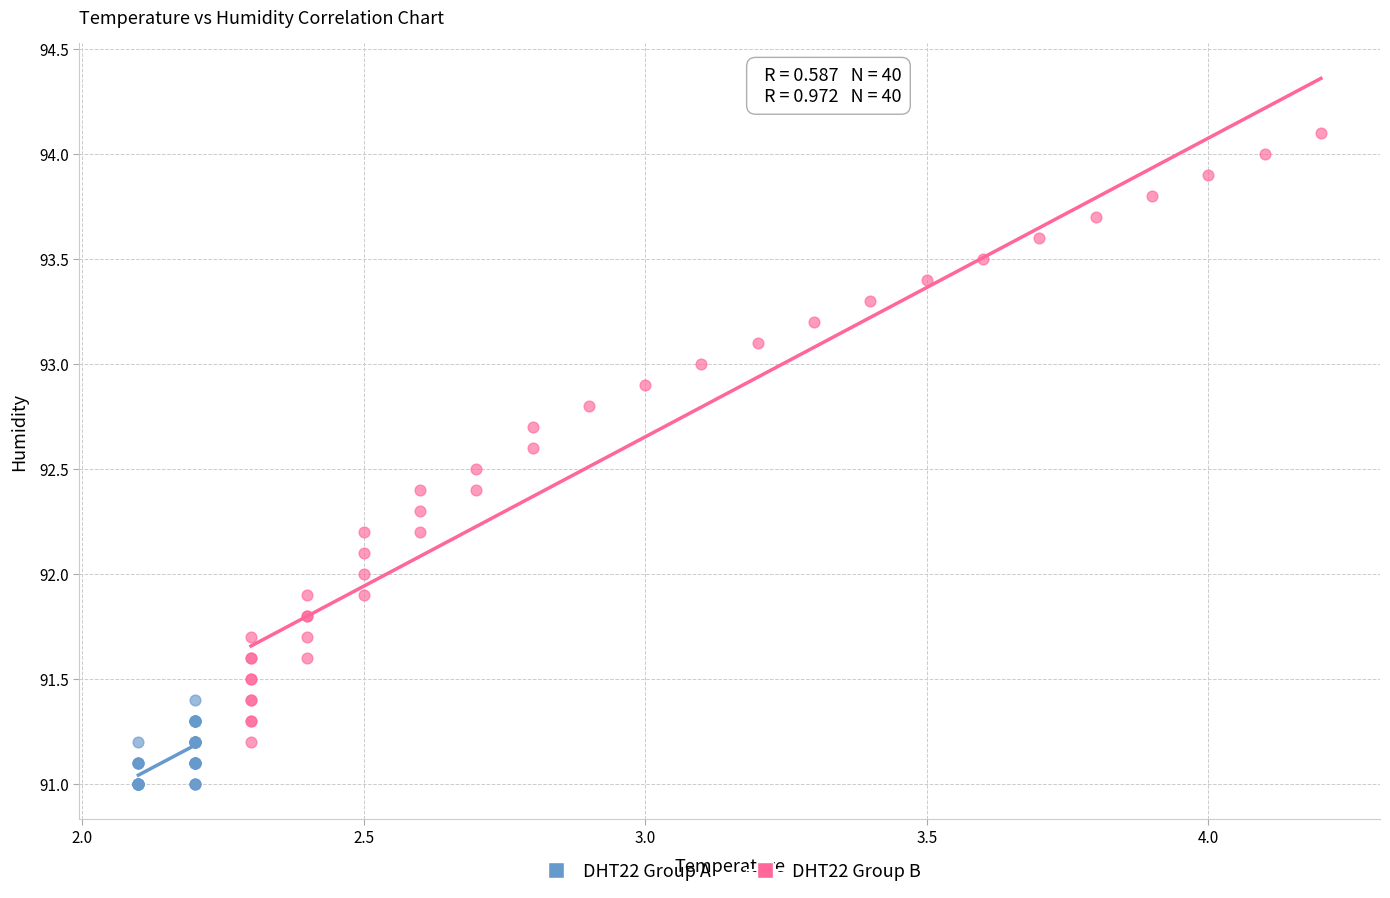

What are all the series names shown in the legend?

DHT22 Group A, DHT22 Group B